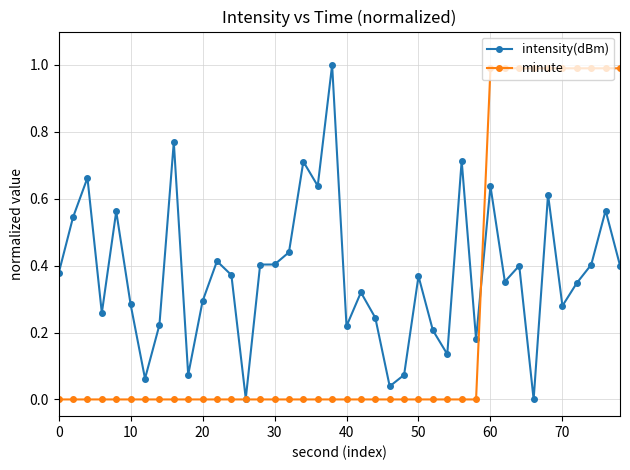

True or false: intensity(dBm) has more than 0 points higher than both neighbors.

True